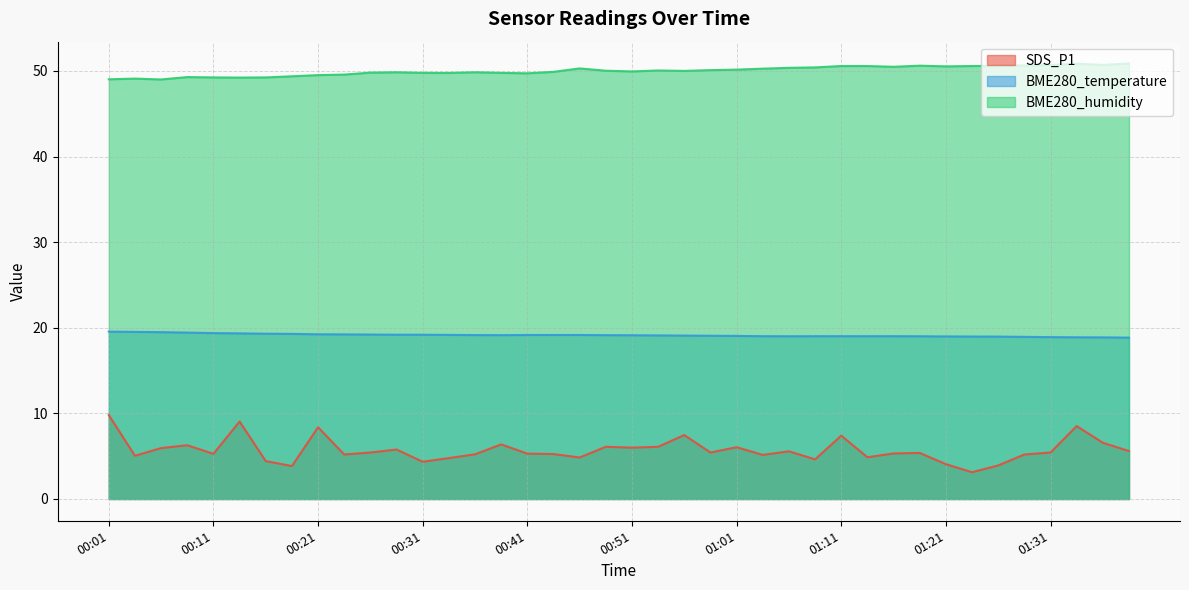

How many interior local valleys does the BME280_humidity series have?

9